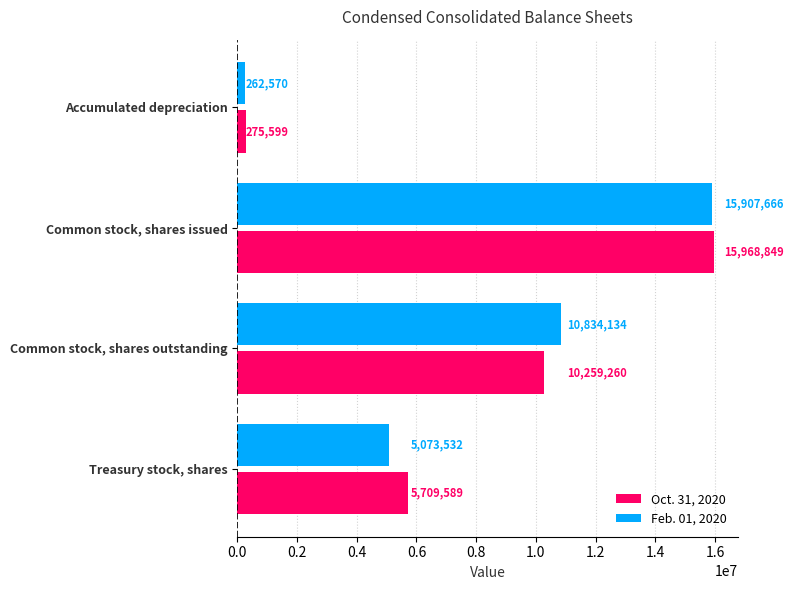

Between Common stock, shares issued and Treasury stock, shares, which series saw the biggest shift?

Feb. 01, 2020